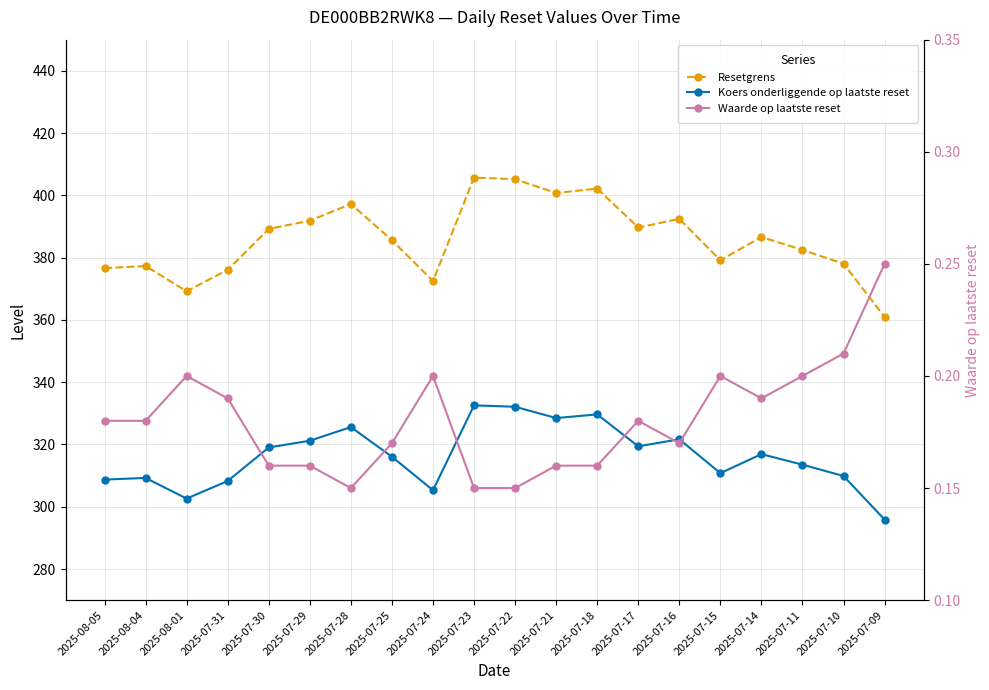

Which series has the largest total across all categories?

Resetgrens